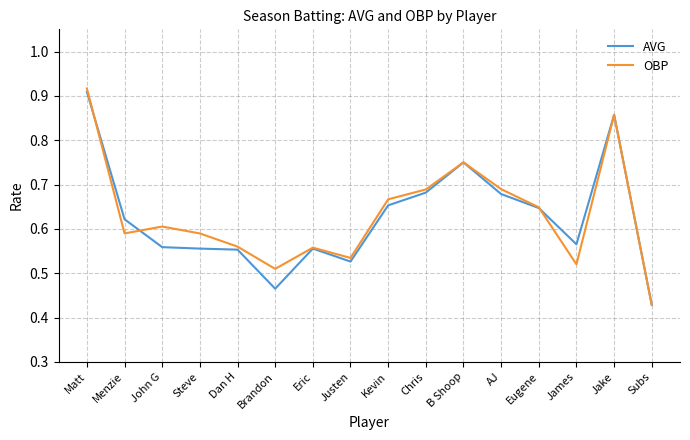

The AVG series shows 1.2 at Chris. True or false?

False